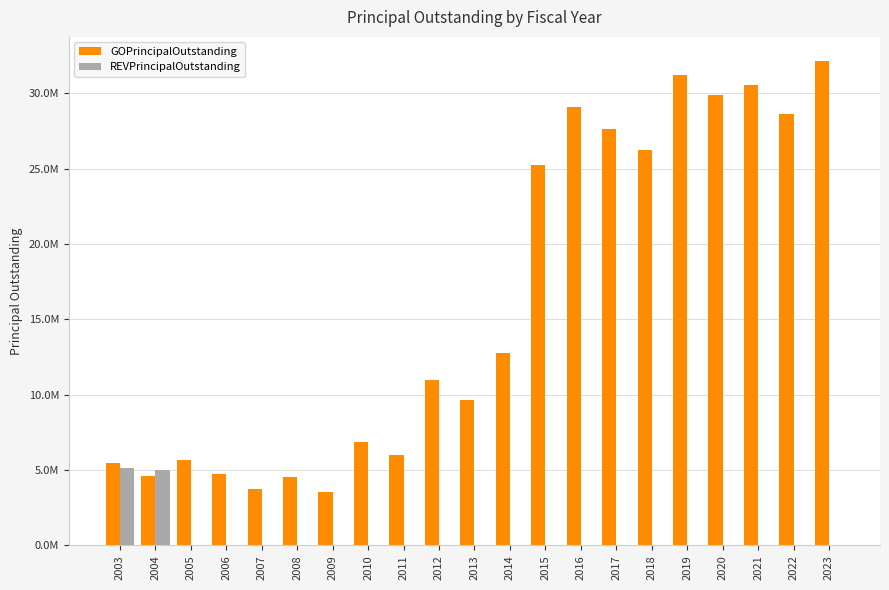

What are all the series names shown in the legend?

GOPrincipalOutstanding, REVPrincipalOutstanding